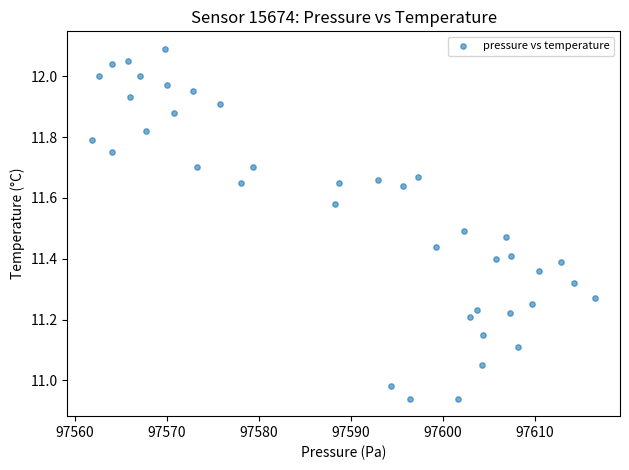

What is the range of X values (max minus min)?

54.6